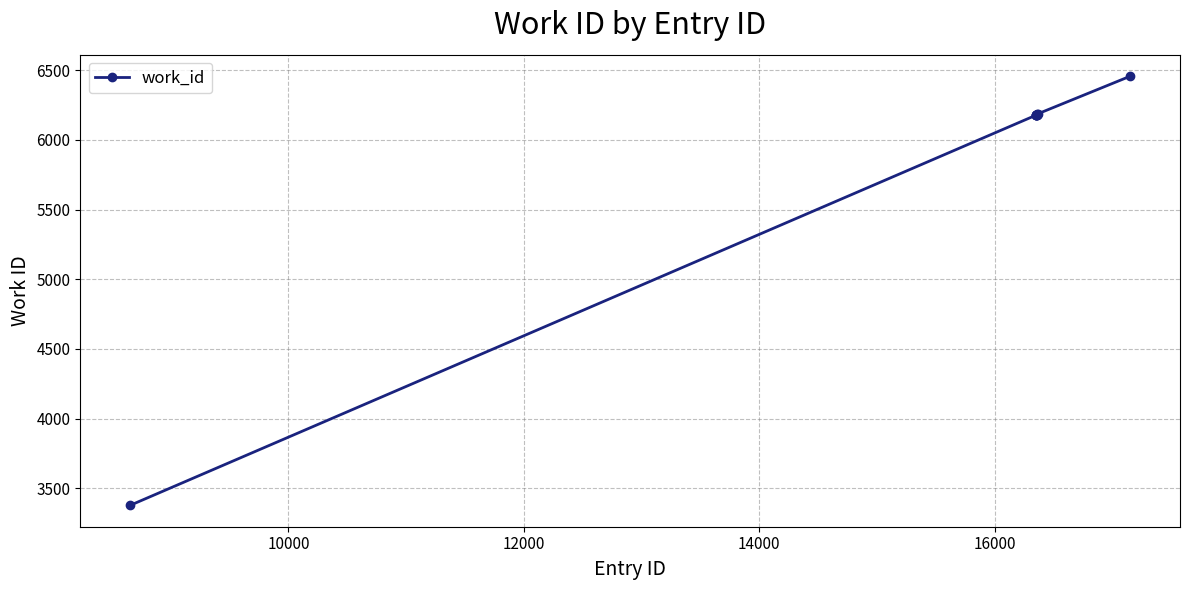

What is the average value?

5927